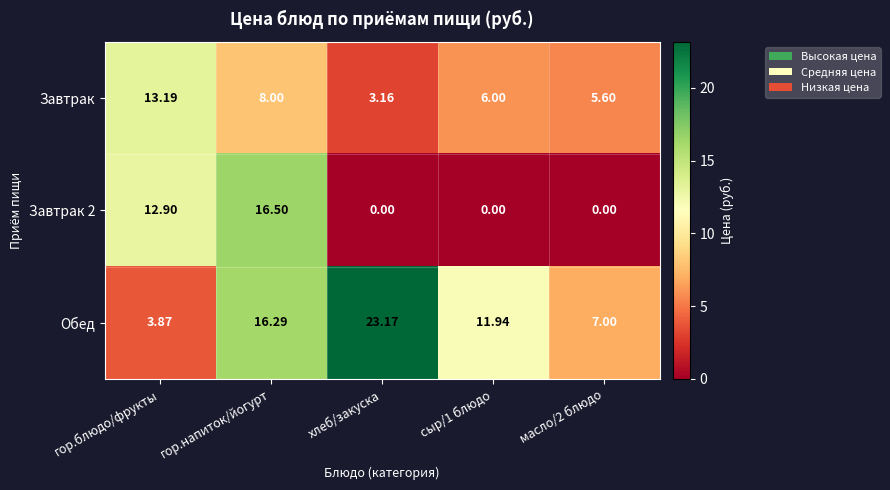

Which category has the highest value across all series?

хлеб/закуска